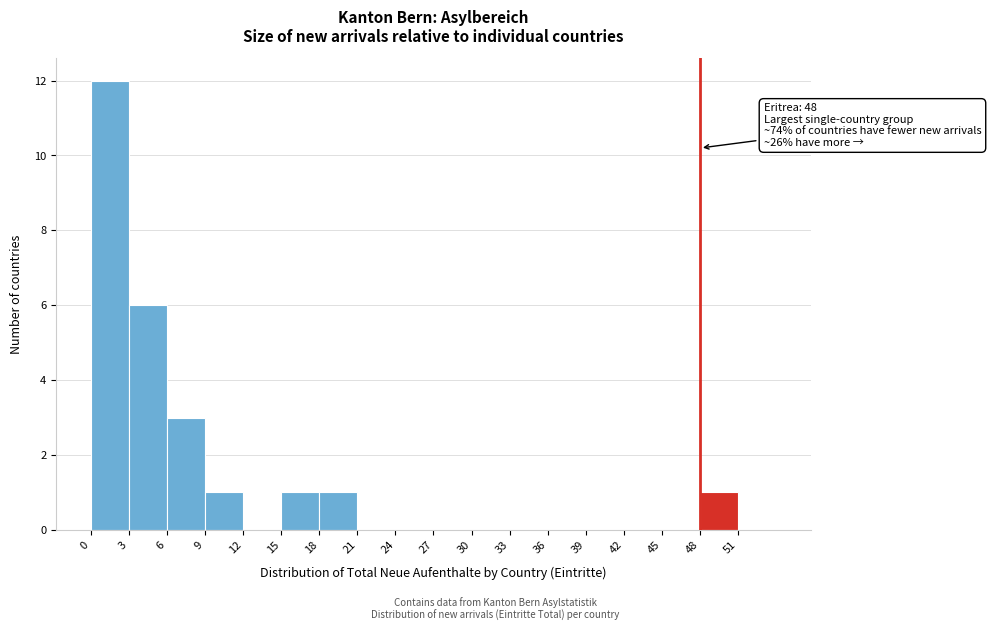

Which range on the x-axis has the tallest bar?

0 to 3